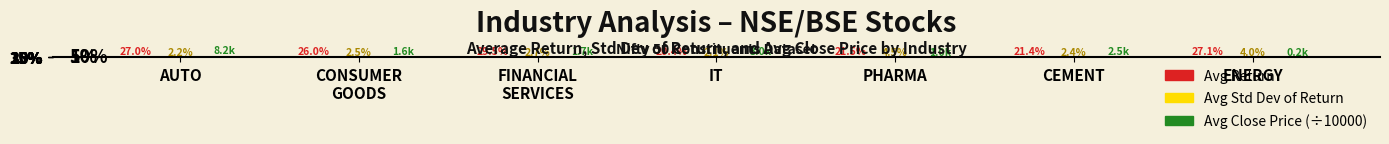

What position from the left is ENERGY?

7